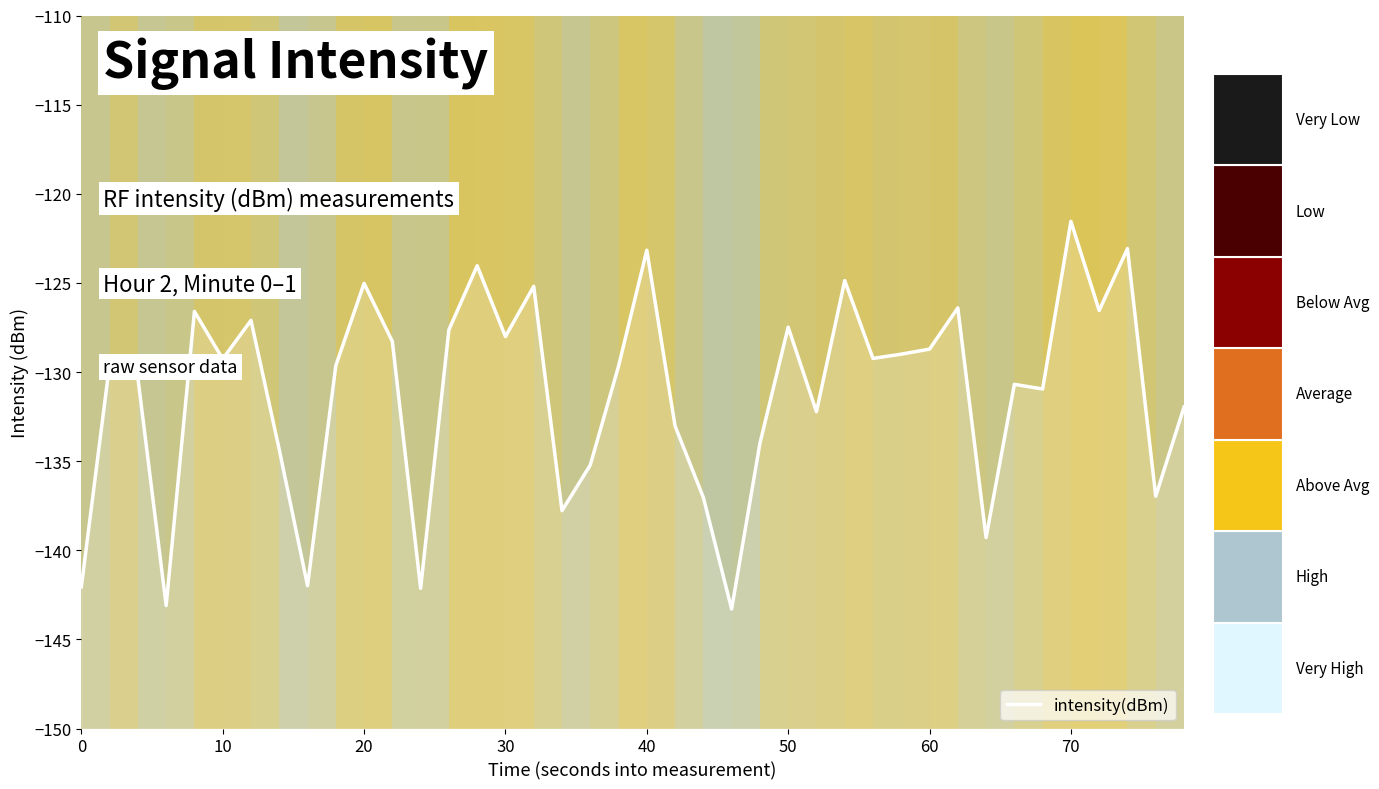

True or false: there are more than 2 points higher than both neighbors.

True